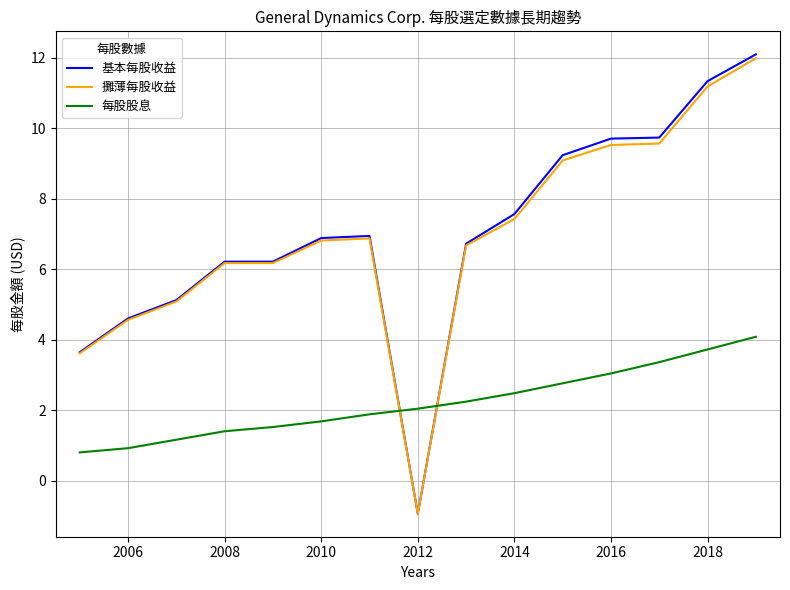

What is the average value of the 基本每股收益 series?

7.0